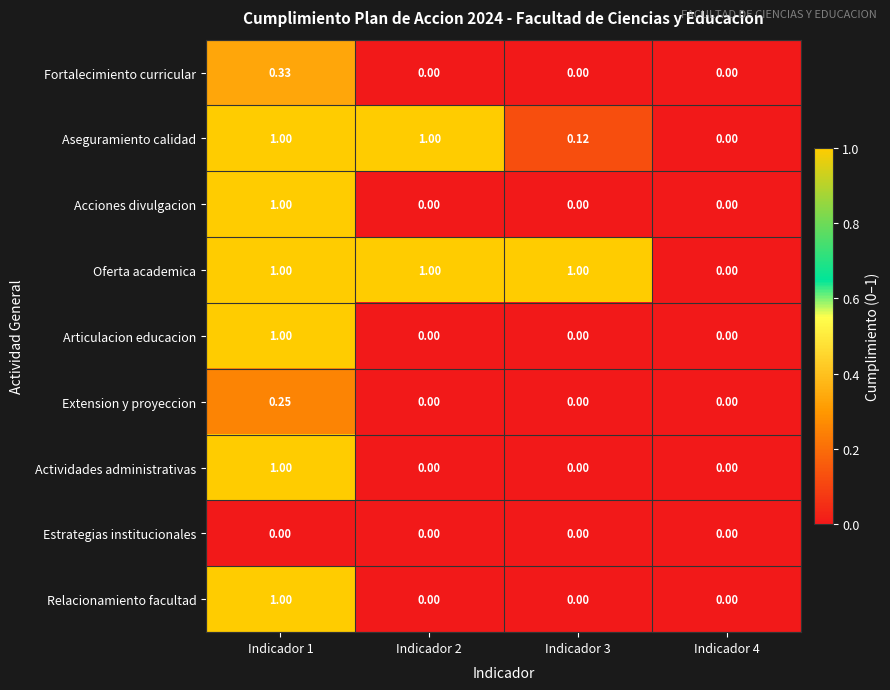

At which category is the sum across all series the highest?

Indicador 1